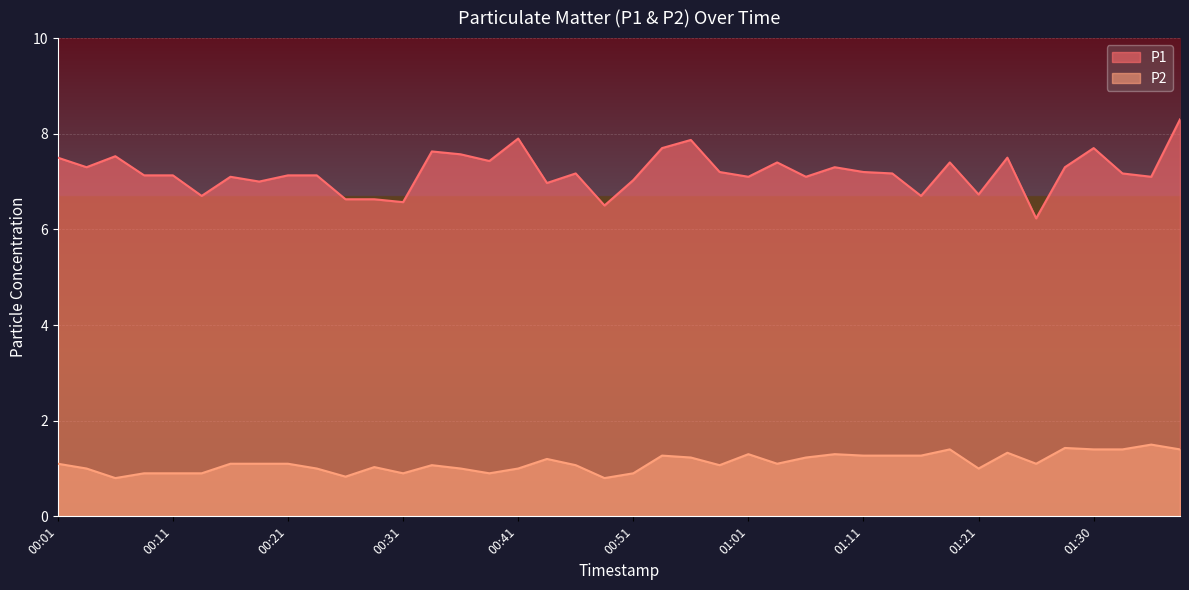

List the labels in order of P2 value, smallest first.

00:06, 00:48, 00:26, 00:08, 00:11, 00:13, 00:31, 00:38, 00:51, 00:03, 00:23, 00:36, 00:41, 01:21, 00:28, 00:33, 00:46, 00:58, 00:01, 00:16, 00:18, 00:21, 01:03, 01:25, 00:43, 00:56, 01:06, 00:53, 01:11, 01:13, 01:16, 01:01, 01:08, 01:23, 01:18, 01:30, 01:33, 01:38, 01:28, 01:35